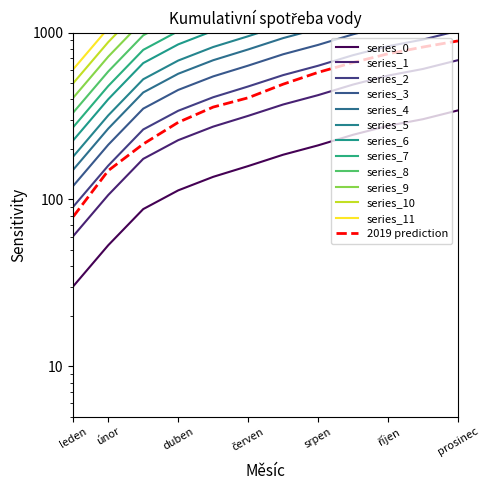

What is the spread (max minus min) of values at únor?

425.6